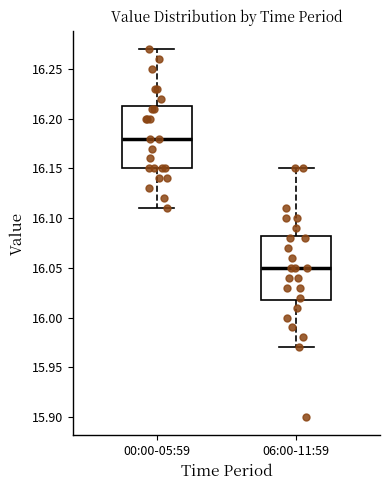

Reading left to right, transcribe this box plot: for each box, give where its median line is, the range the box spans, and where its two whiskers end, as read against the y-axis. The values are not printed on the chart, so give them approximately, as read against the axis.

00:00-05:59: median 16.180, box 16.150 to 16.215, whiskers 16.110 to 16.270
06:00-11:59: median 16.050, box 16.020 to 16.085, whiskers 15.970 to 16.150